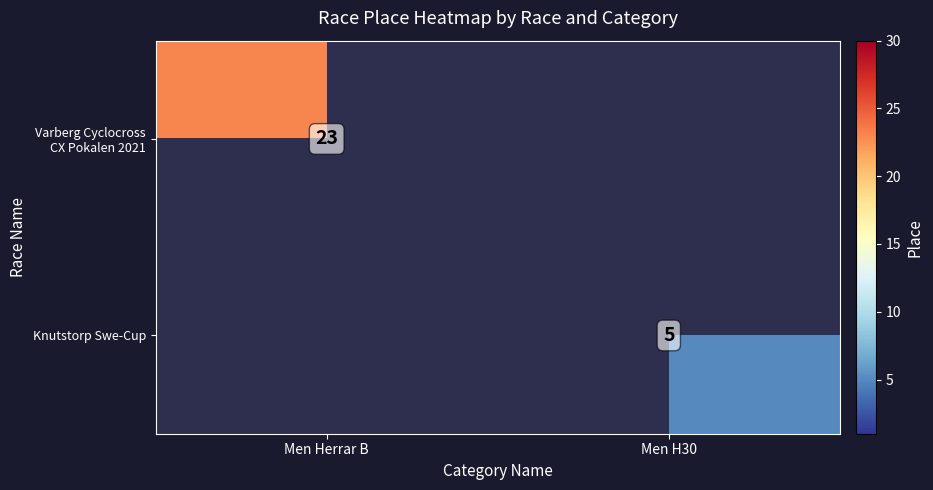

True or false: Knutstorp Swe-Cup has a value of 8 at Men H30.

False